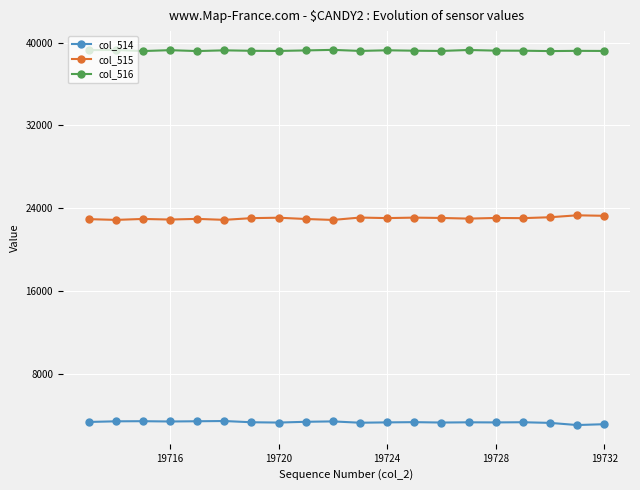

How many series are shown in this chart?

3